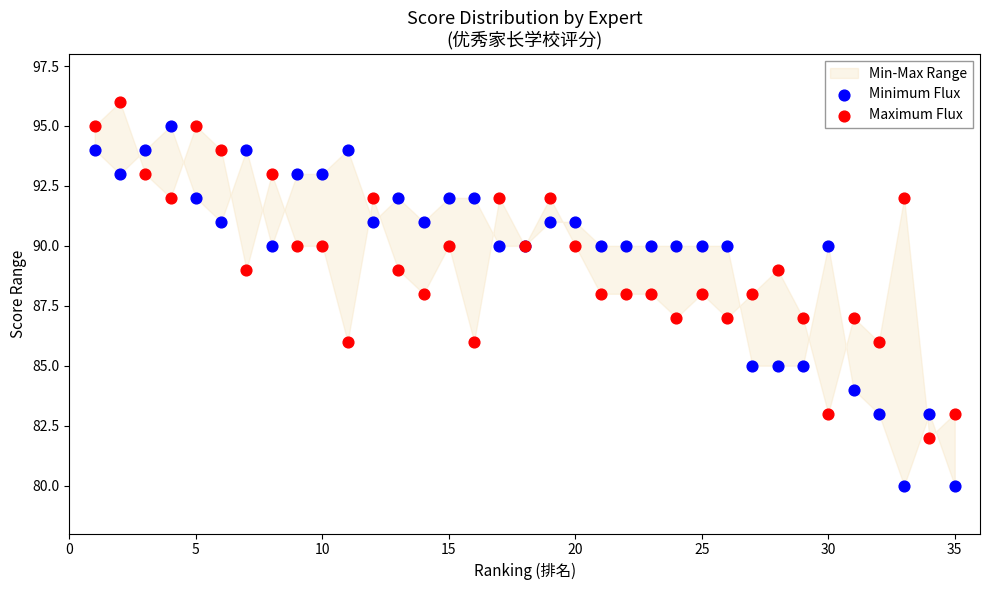

Which series contains the highest Y value?

Maximum Flux